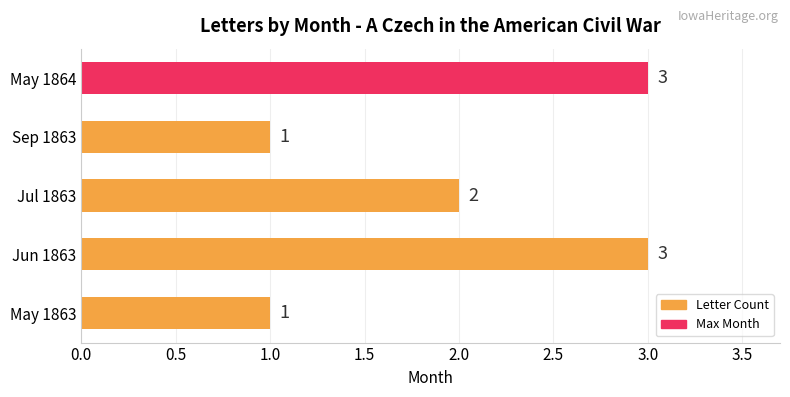

What is the average value?

2